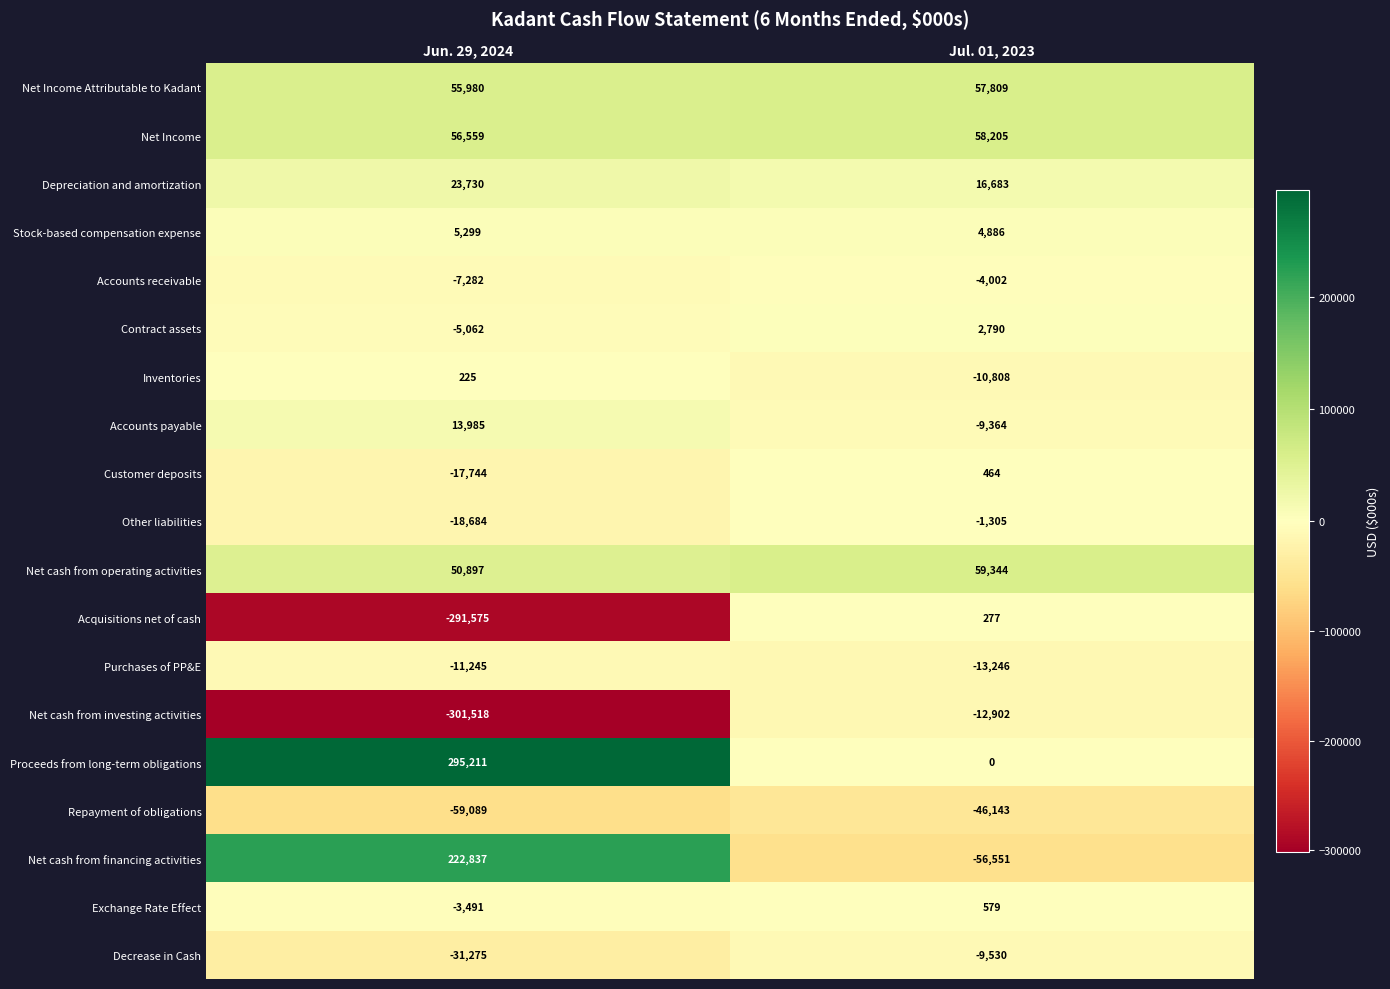

What value does the Inventories series have at Jul. 01, 2023?

-10808